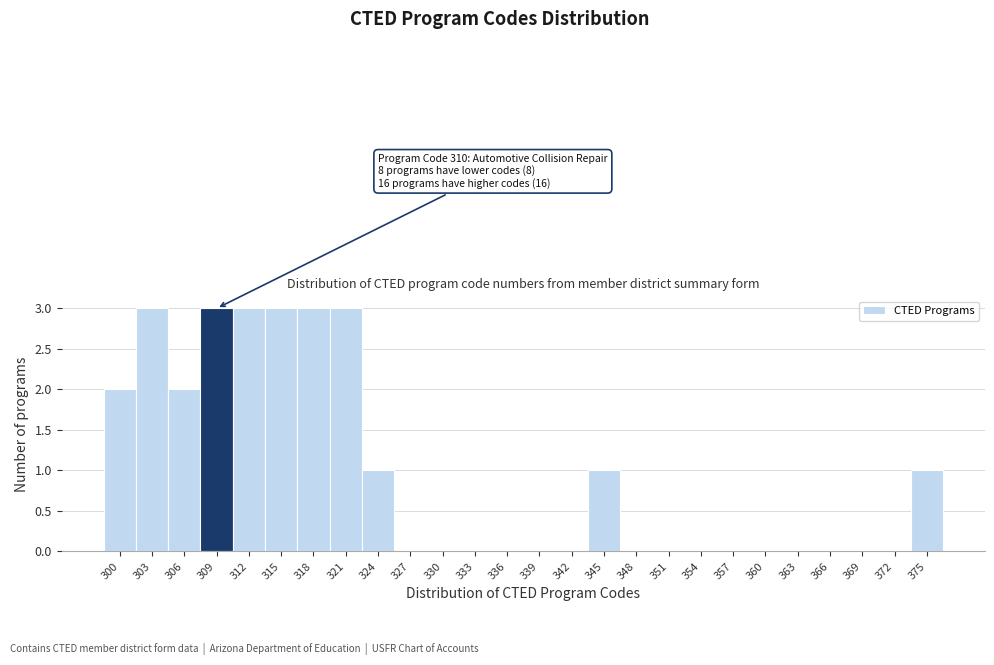

Reading left to right, transcribe all the data shown in this chart.

300=2	303=3	306=2	309=3	312=3	315=3	318=3	321=3	324=1	327=0	330=0	333=0	336=0	339=0	342=0	345=1	348=0	351=0	354=0	357=0	360=0	363=0	366=0	369=0	372=0	375=1